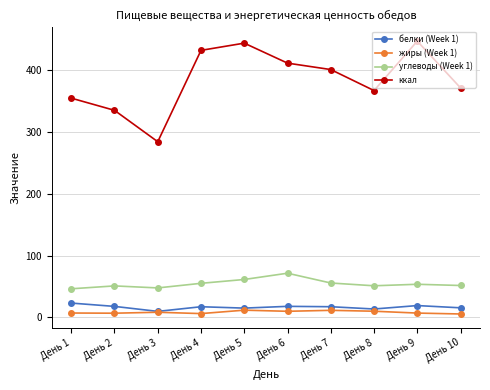

True or false: ккал and белки (Week 1) cross at least once.

False